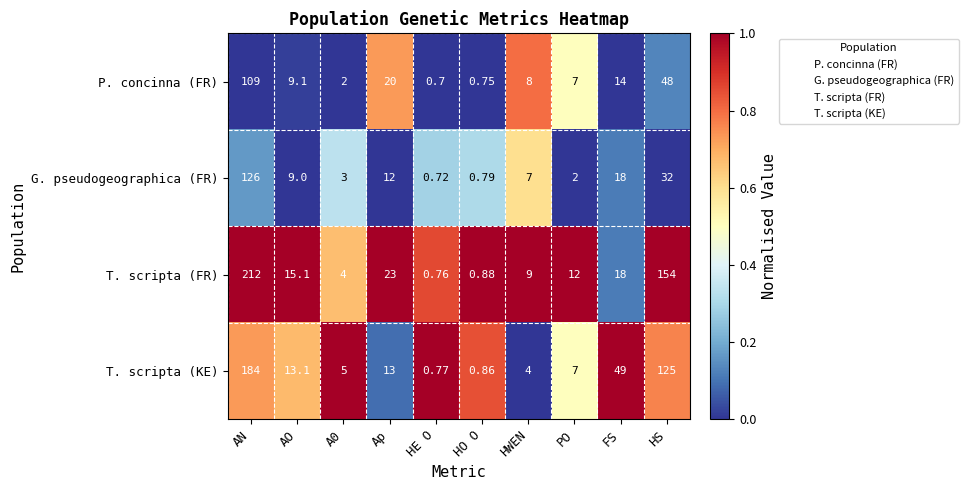

At HE O, list the series in order from largest to smallest.

T. scripta (KE), T. scripta (FR), G. pseudogeographica (FR), P. concinna (FR)